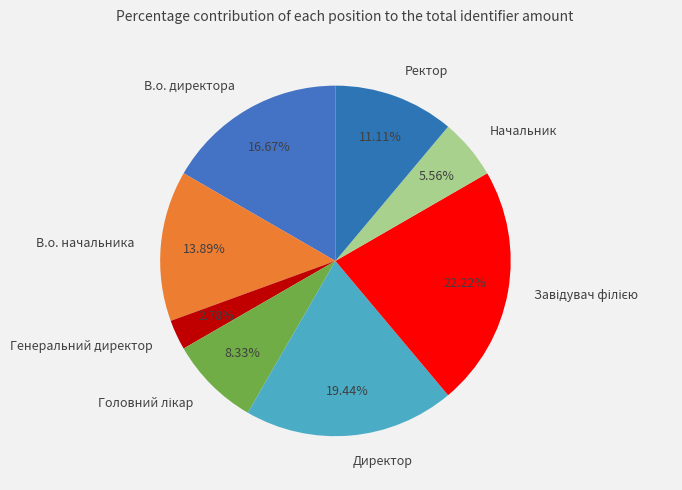

How many slices are in this pie chart?

8